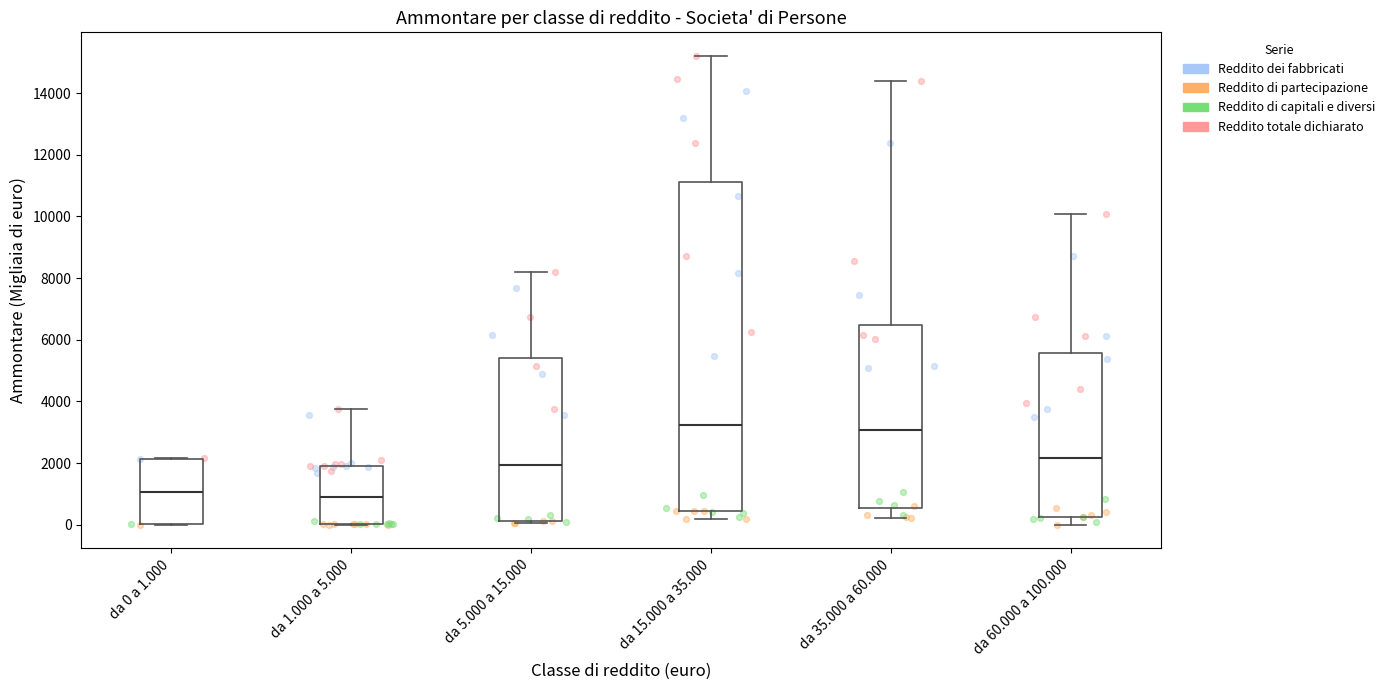

Reading left to right, read every box against the y-axis: the position of its median line, the range the box covers, and the ends of its whiskers. The values are not printed on the chart, so give them approximately, as read against the axis.

da 0 a 1.000: median 1000, box 0 to 2200, whiskers 0 to 2200
da 1.000 a 5.000: median 800, box 0 to 2000, whiskers 0 to 3800
da 5.000 a 15.000: median 2000, box 200 to 5400, whiskers 0 to 8200
da 15.000 a 35.000: median 3200, box 400 to 11200, whiskers 200 to 15200
da 35.000 a 60.000: median 3000, box 600 to 6400, whiskers 200 to 14400
da 60.000 a 100.000: median 2200, box 200 to 5600, whiskers 0 to 10000